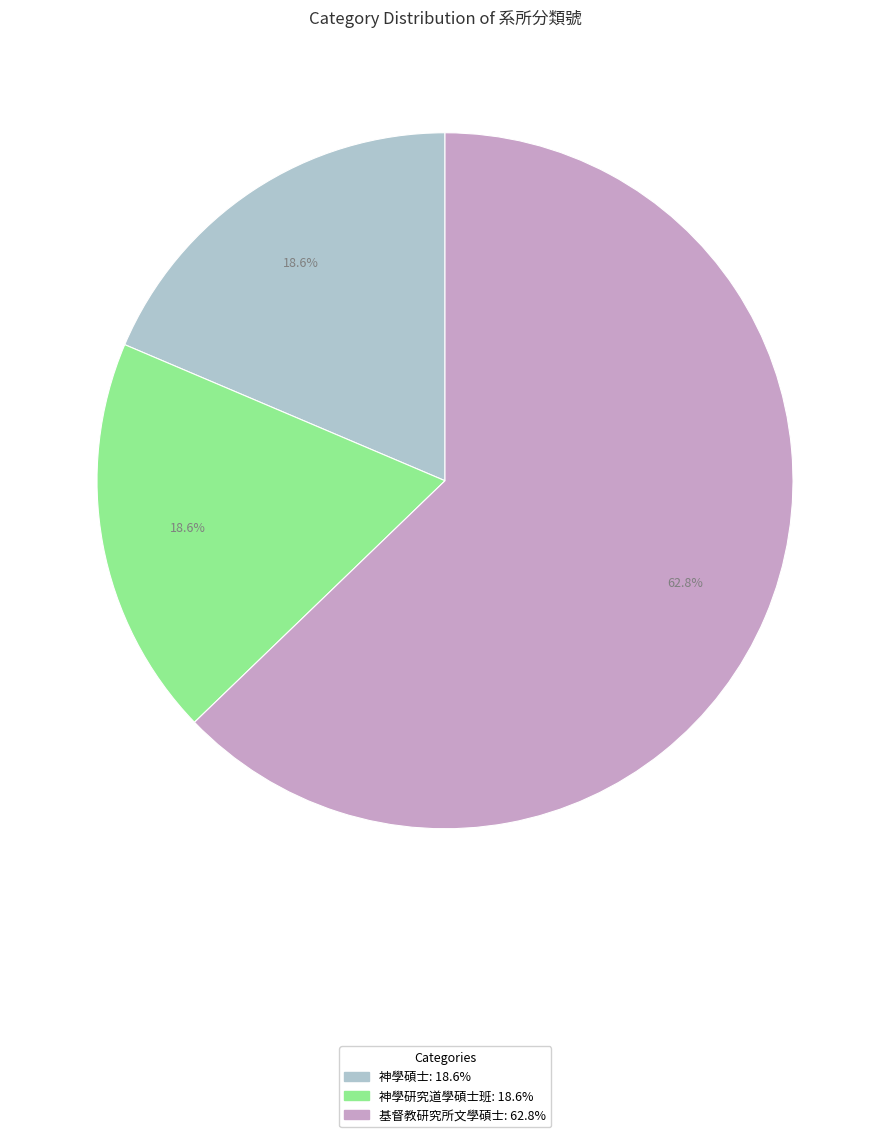

Which has a higher value, 基督教研究所文學碩士 or 神學碩士?

基督教研究所文學碩士